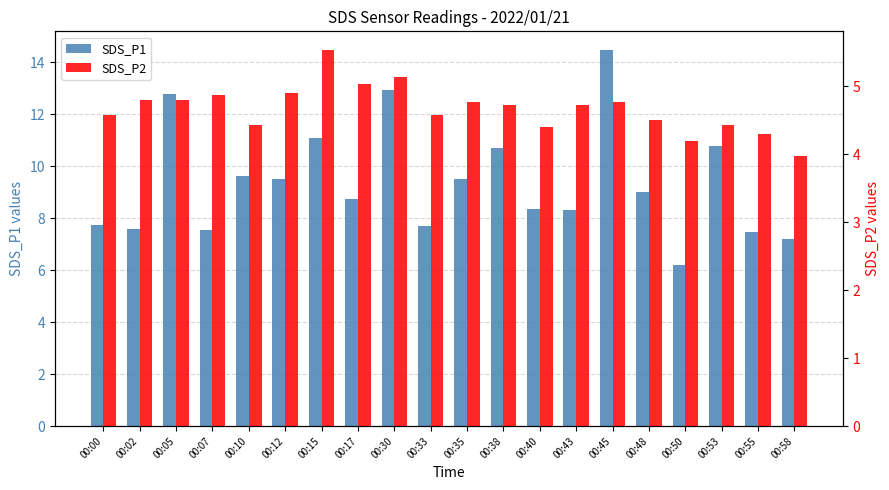

What is the smallest value displayed?

4.0